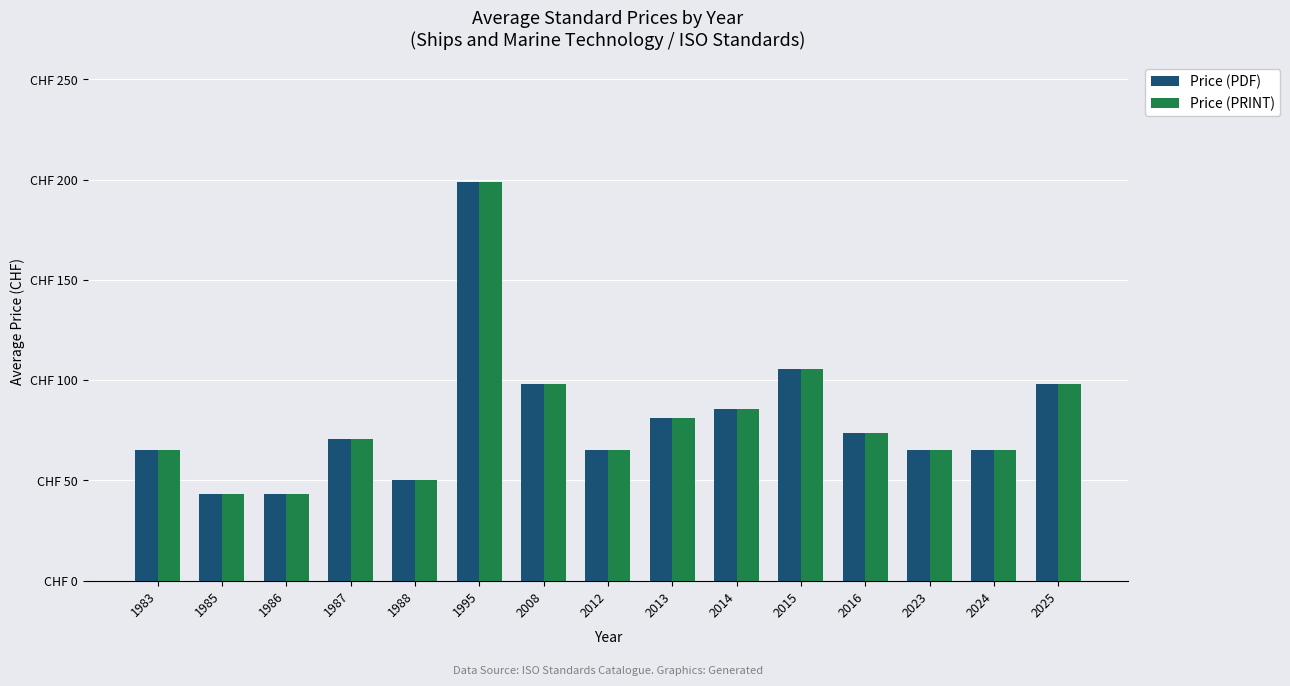

What are all the series names shown in the legend?

Price (PDF), Price (PRINT)